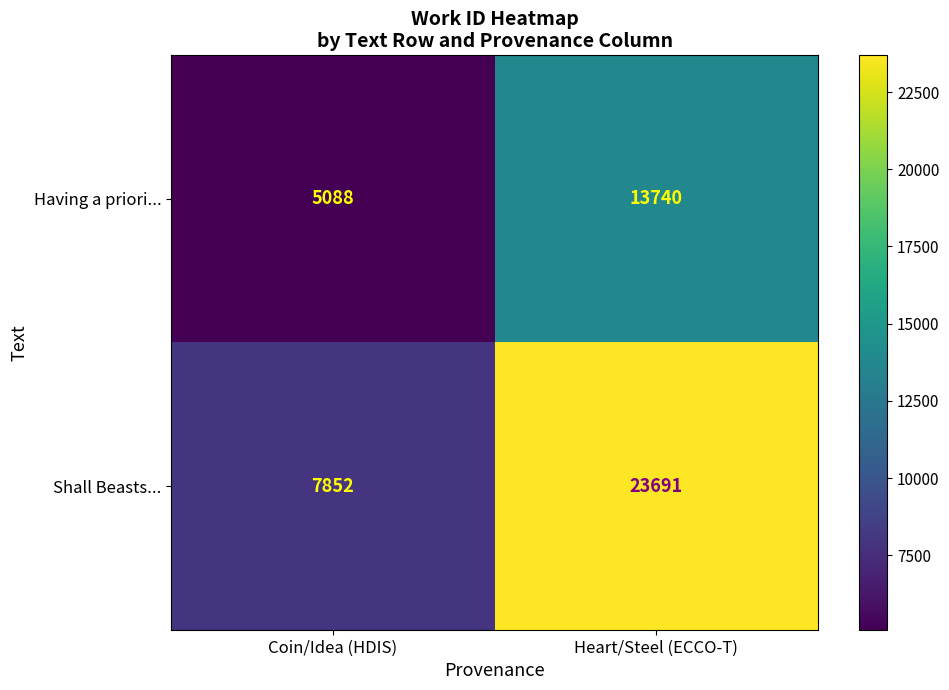

What is the total value across all series at Heart/Steel (ECCO-T)?

37431